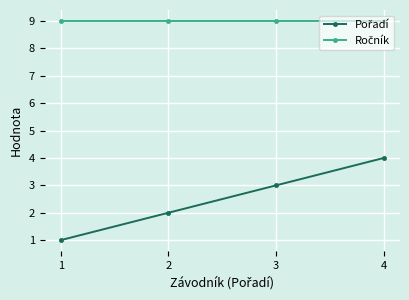

What is the maximum value shown in the chart?

9